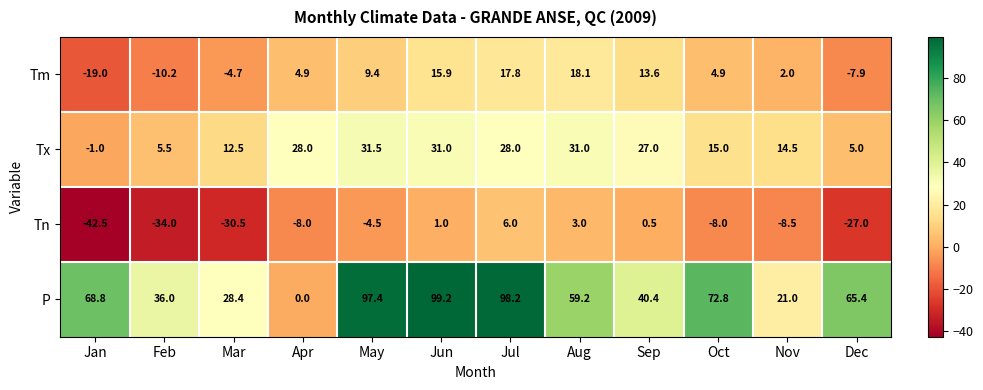

Count the number of data series in this chart.

4